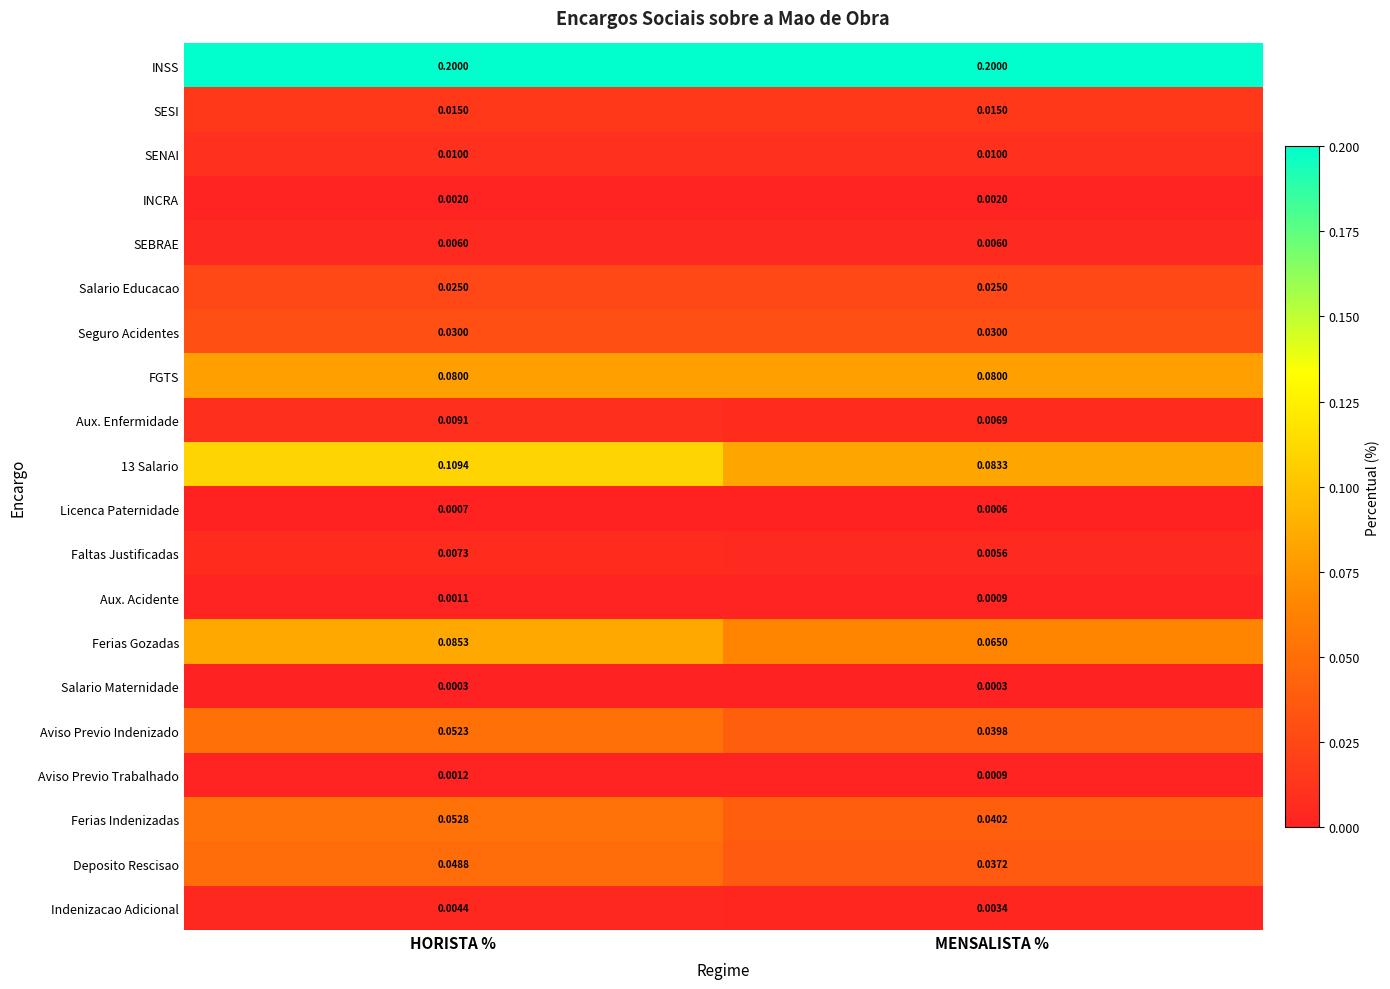

Which series has the largest total across all categories?

INSS